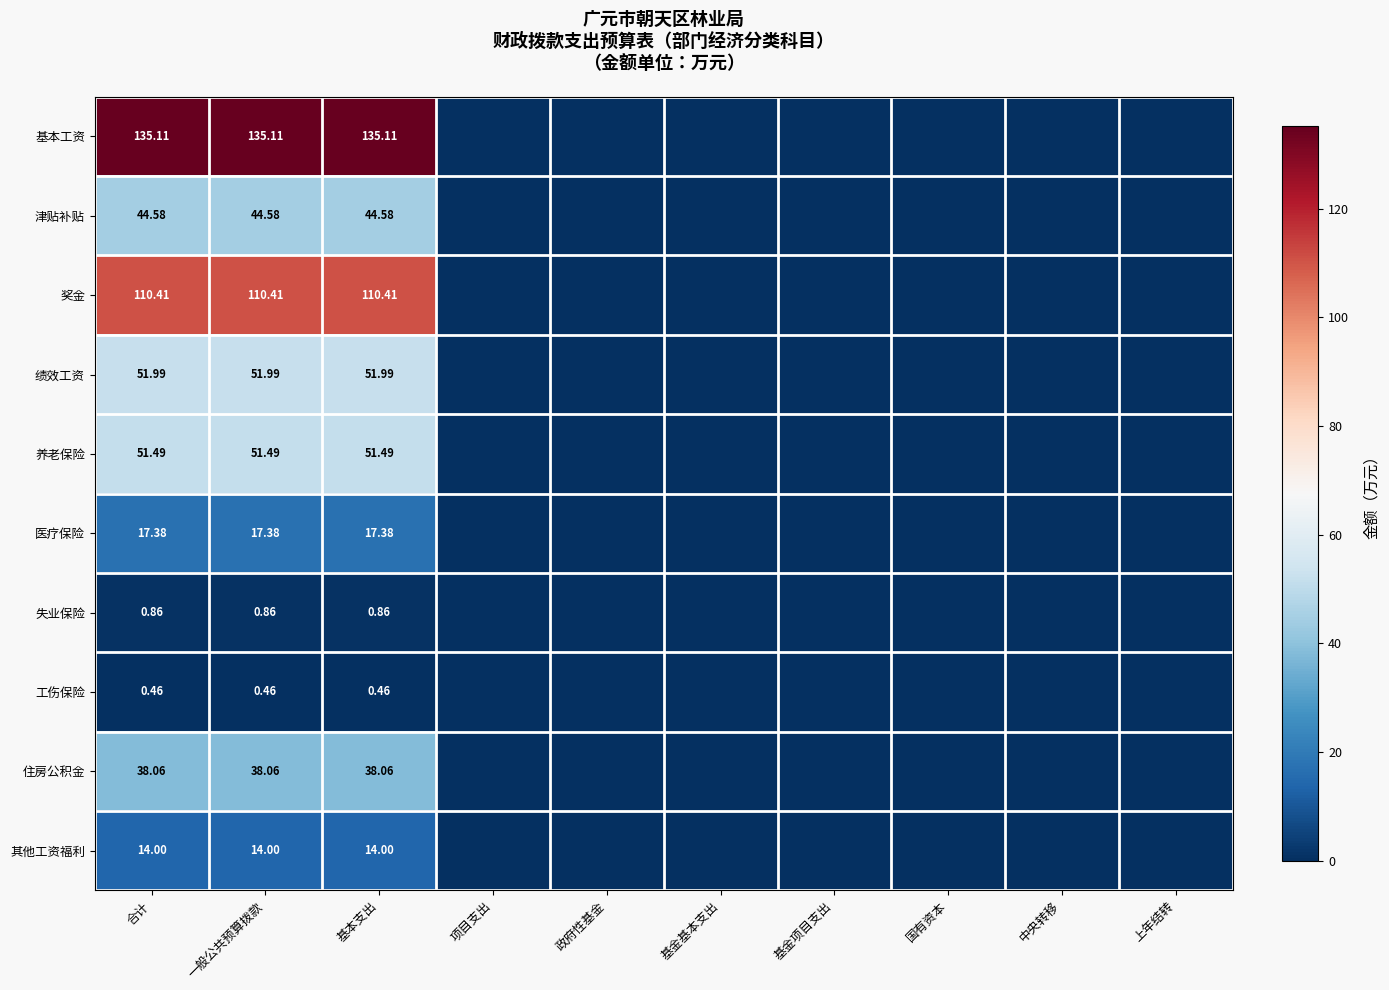

Is the value of 失业保险 at 一般公共预算拨款 greater than the value of 基本工资 at 一般公共预算拨款?

No